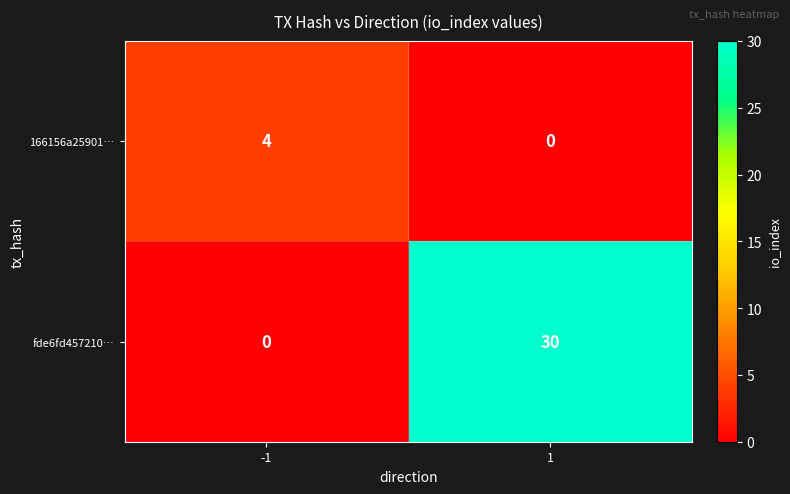

Reading right to left, extract all data points from this chart.

166156a25901…: 1=0	-1=4
fde6fd457210…: 1=30	-1=0